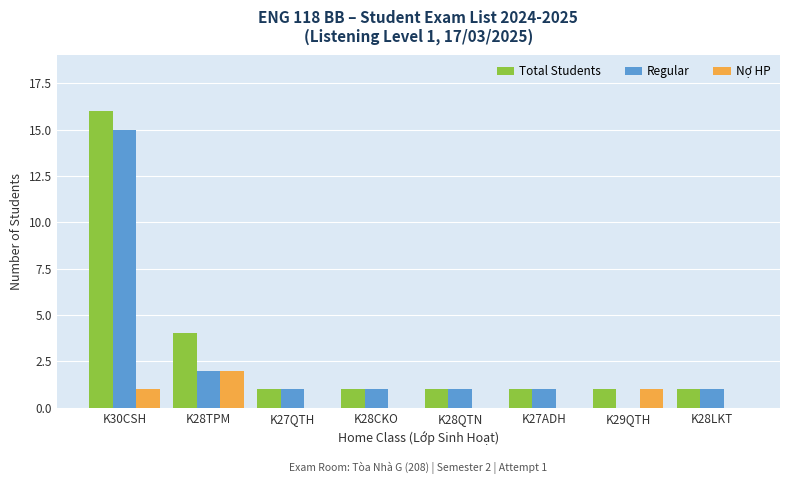

Reading left to right, extract all data points from this chart.

Total Students: K30CSH=16	K28TPM=4	K27QTH=1	K28CKO=1	K28QTN=1	K27ADH=1	K29QTH=1	K28LKT=1
Regular: K30CSH=15	K28TPM=2	K27QTH=1	K28CKO=1	K28QTN=1	K27ADH=1	K29QTH=0	K28LKT=1
Nợ HP: K30CSH=1	K28TPM=2	K27QTH=0	K28CKO=0	K28QTN=0	K27ADH=0	K29QTH=1	K28LKT=0